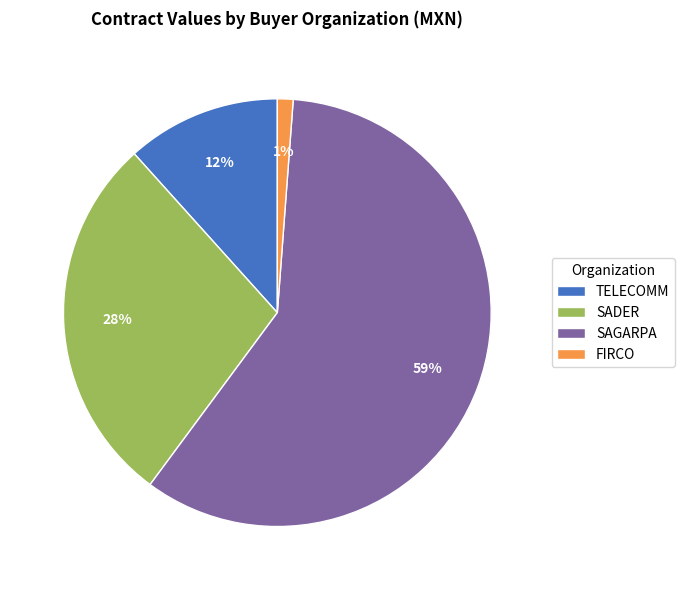

Does SAGARPA represent more than half of the total?

Yes